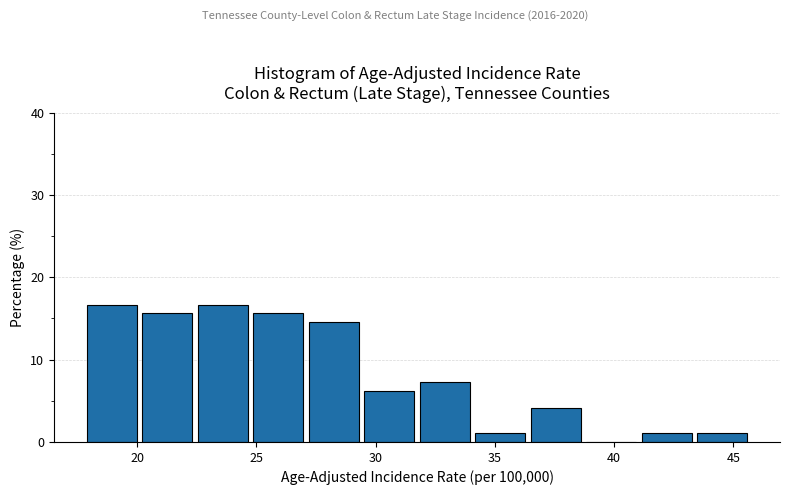

Reading left to right, list every bar in this chart as the range it spans on the x-axis followed by its height. Neither the bar edges nor the heights are printed on the chart, so give them approximately, as read against the axes.

18.0 to 20.0: 17
20.0 to 22.5: 16
22.5 to 25.0: 17
25.0 to 27.0: 16
27.0 to 29.5: 15
29.5 to 32.0: 6
32.0 to 34.0: 7
34.0 to 36.5: 1
36.5 to 39.0: 4
39.0 to 41.0: 0
41.0 to 43.5: 1
43.5 to 46.0: 1